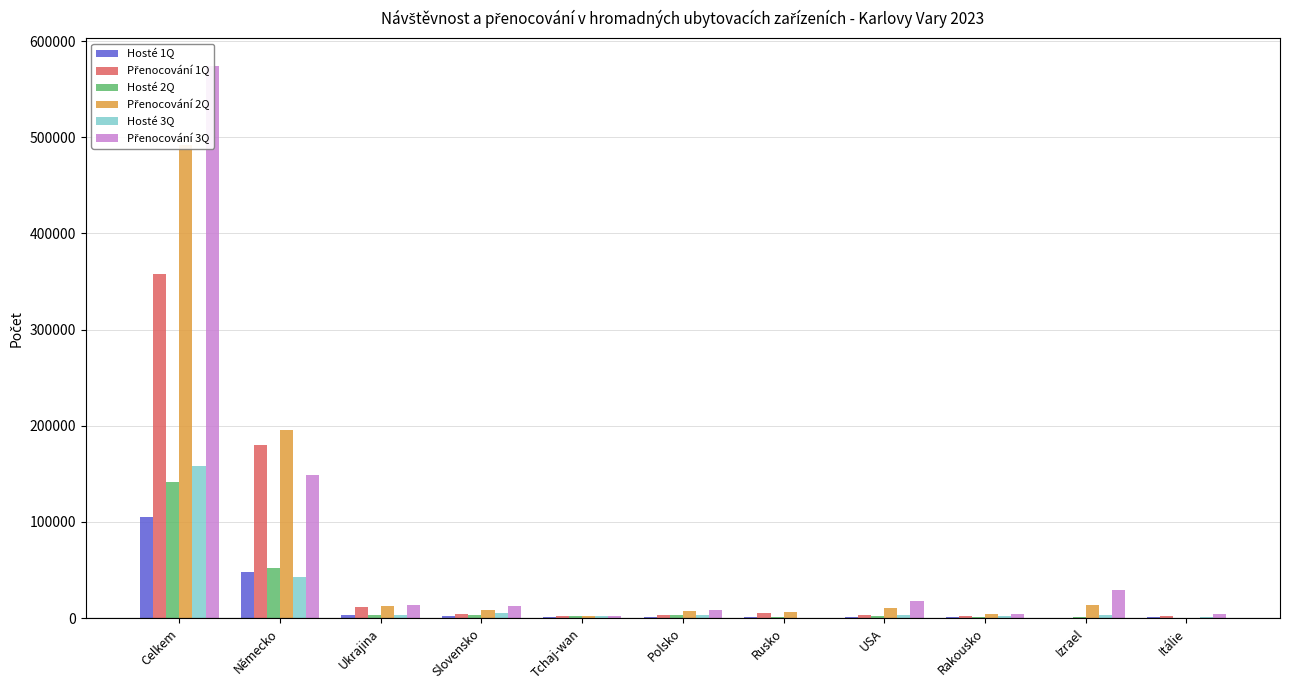

Where does the Přenocování 3Q series first go above 12607?

Celkem